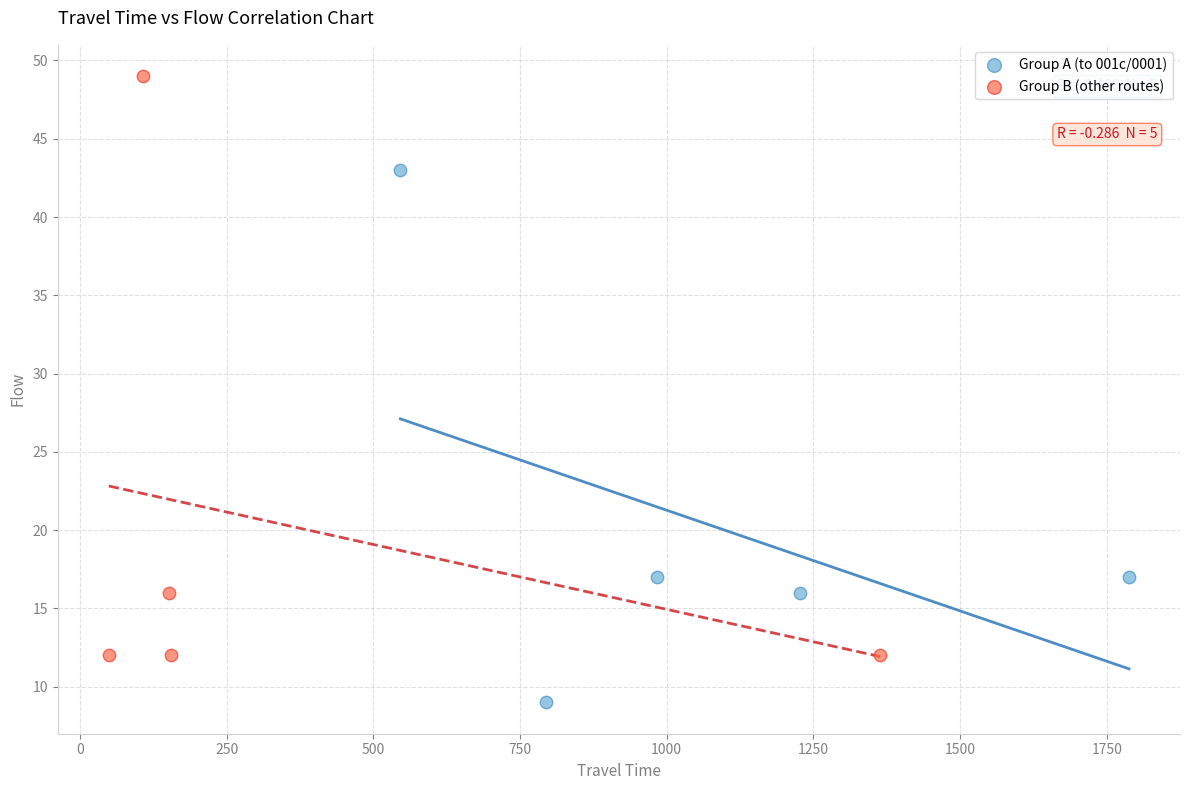

Which series has the widest spread of Y values?

Group B (other routes)